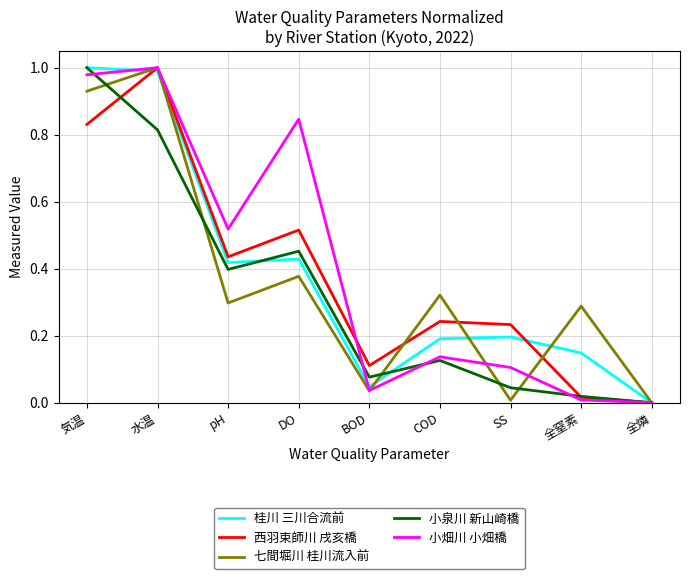

At which category does 西羽束師川 戌亥橋 reach its first local peak?

水温